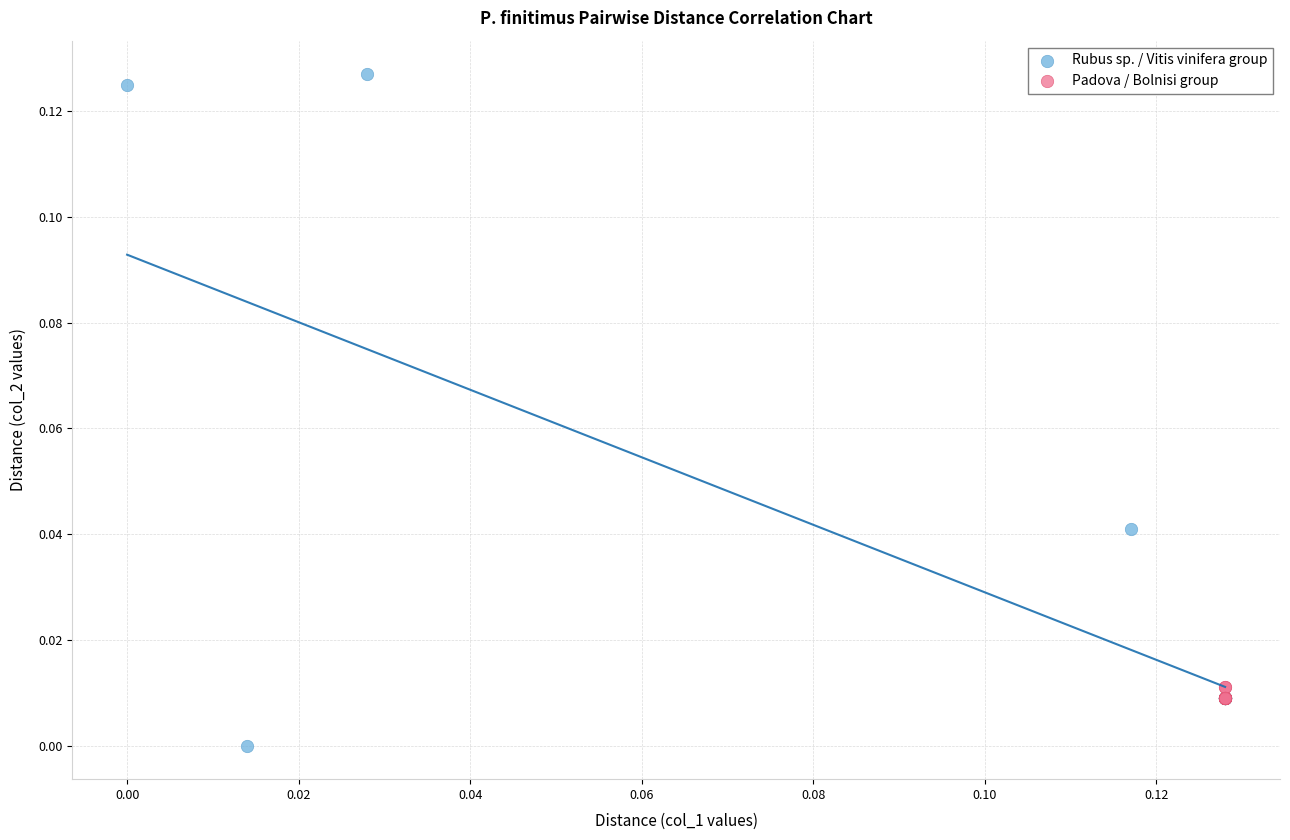

Which series contains the lowest Y value?

Rubus sp. / Vitis vinifera group